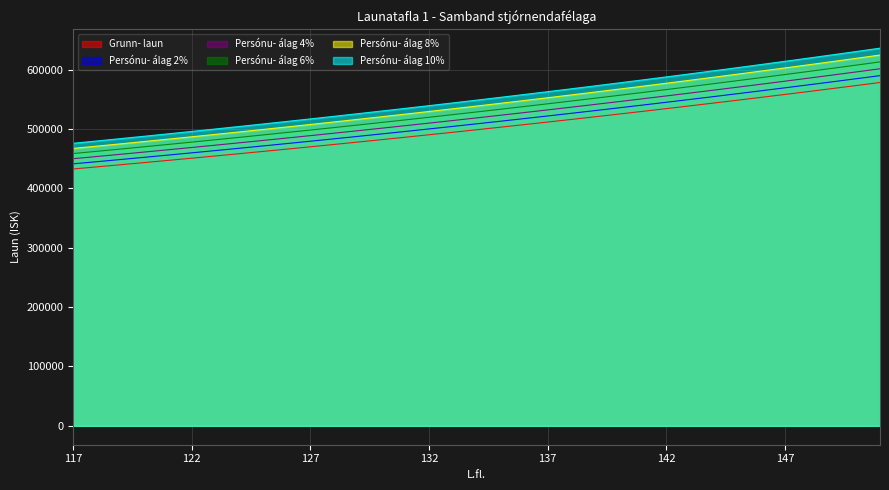

Rank the categories by Persónu- álag 4% value from lowest to highest.

117, 118, 119, 120, 121, 122, 123, 124, 125, 126, 127, 128, 129, 130, 131, 132, 133, 134, 135, 136, 137, 138, 139, 140, 141, 142, 143, 144, 145, 146, 147, 148, 149, 150, 151